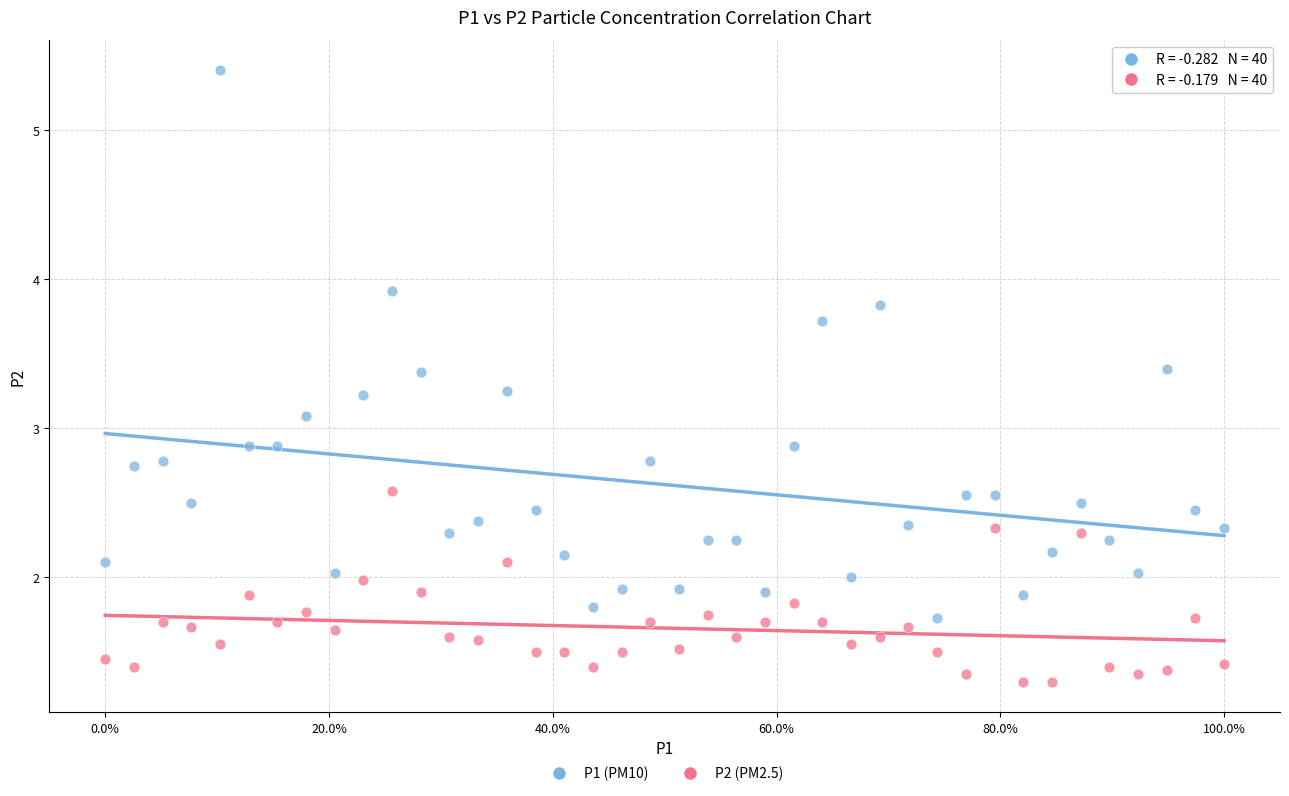

Across all data points, what is the range of X values (max minus min)?

1.0